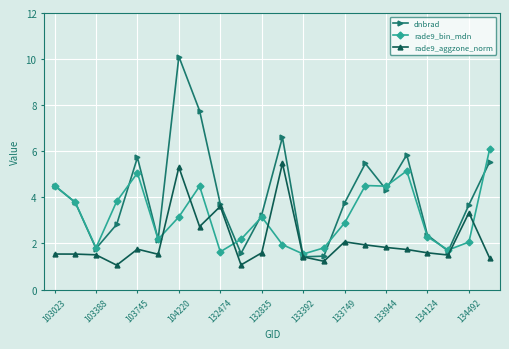

List the series in order of their overall mean, lowest first.

rade9_aggzone_norm, rade9_bin_mdn, dnbrad